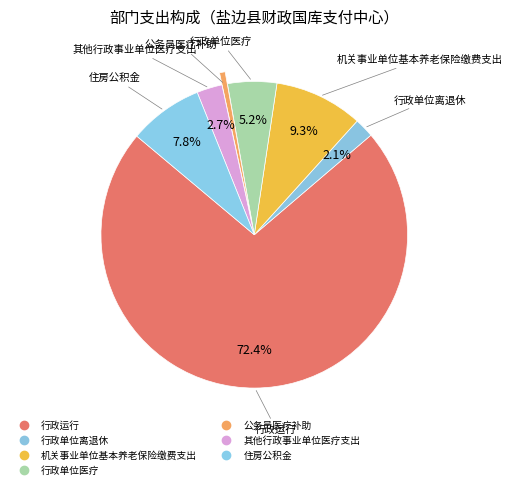

How many slices are in this pie chart?

7